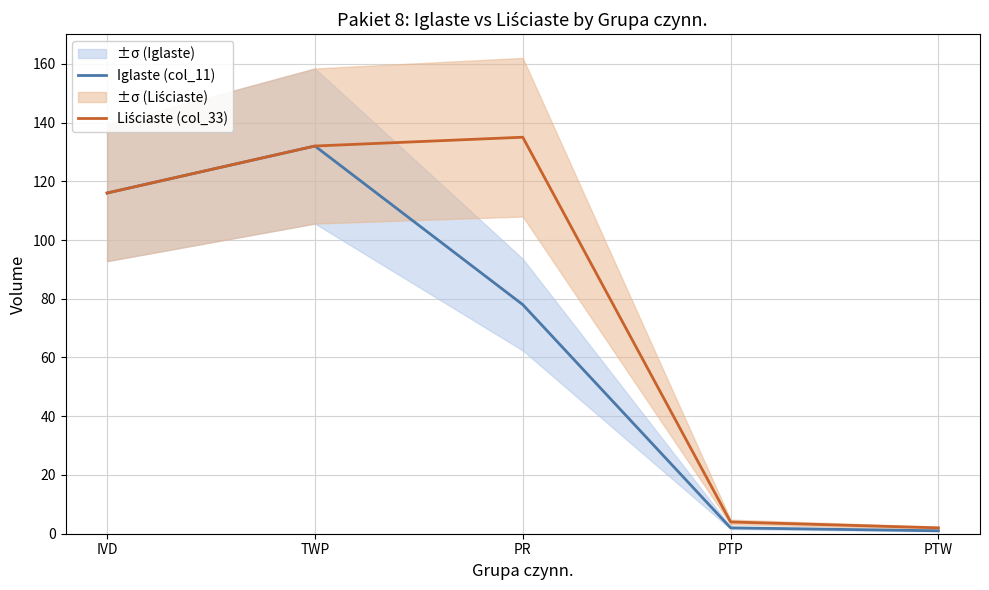

Rank the categories by Liściaste (col_33) value from highest to lowest.

PR, TWP, IVD, PTP, PTW